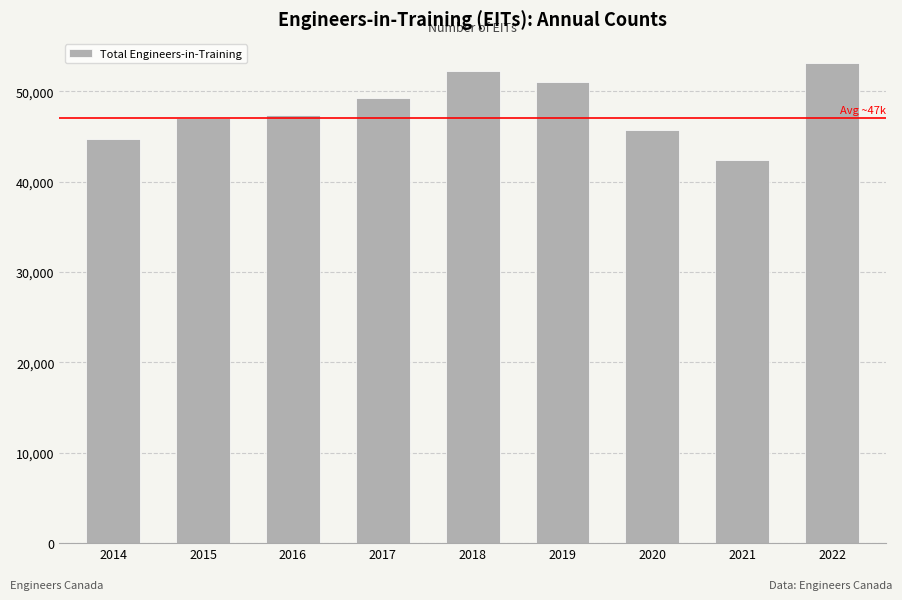

The chart shows a value of 44749 at 2014. True or false?

True